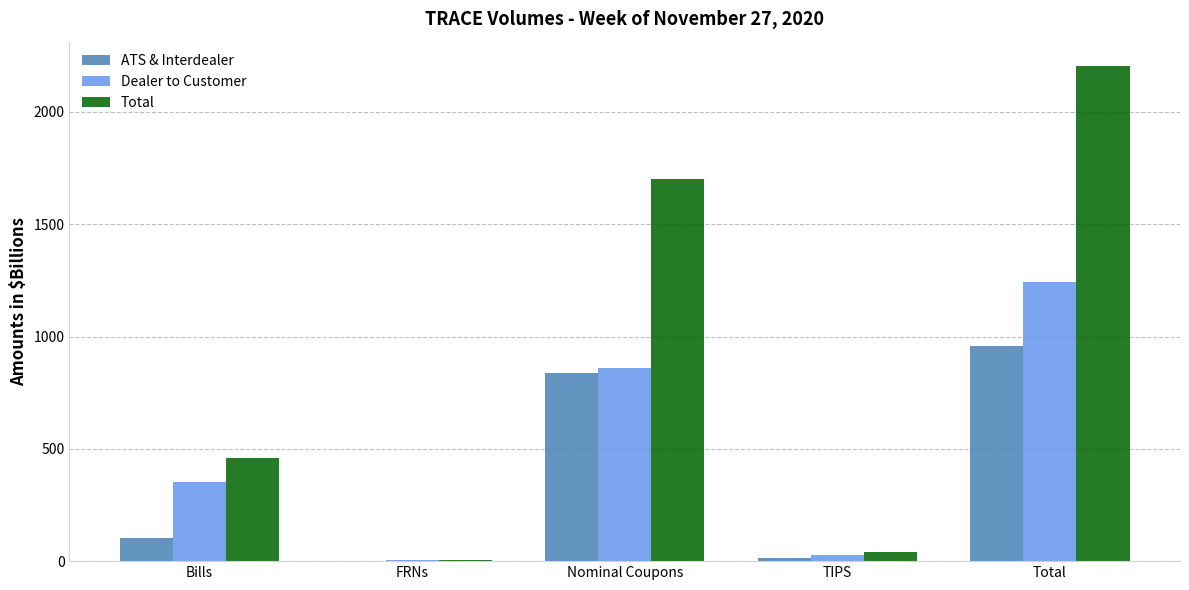

Which series changed the most between Nominal Coupons and Total?

Total